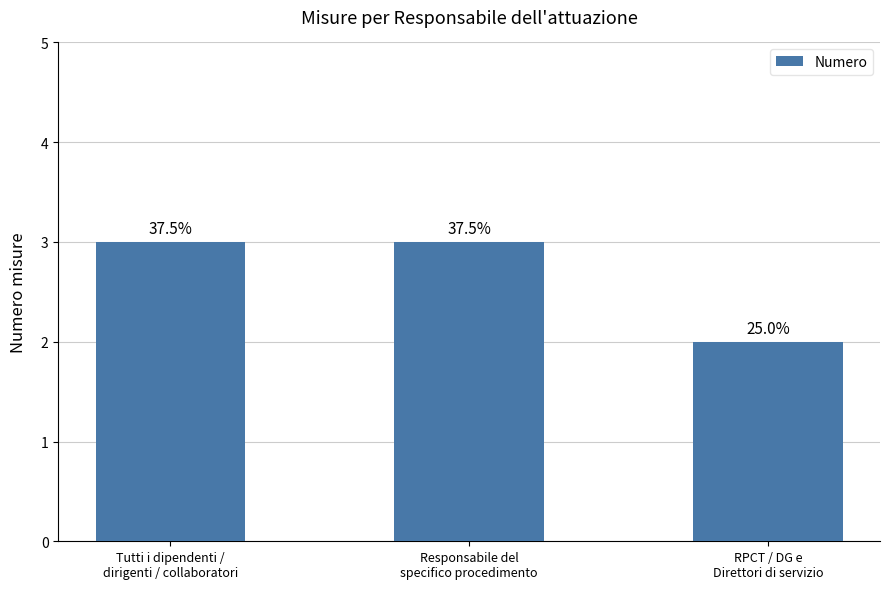

What position from the left is RPCT / DG e
Direttori di servizio?

3